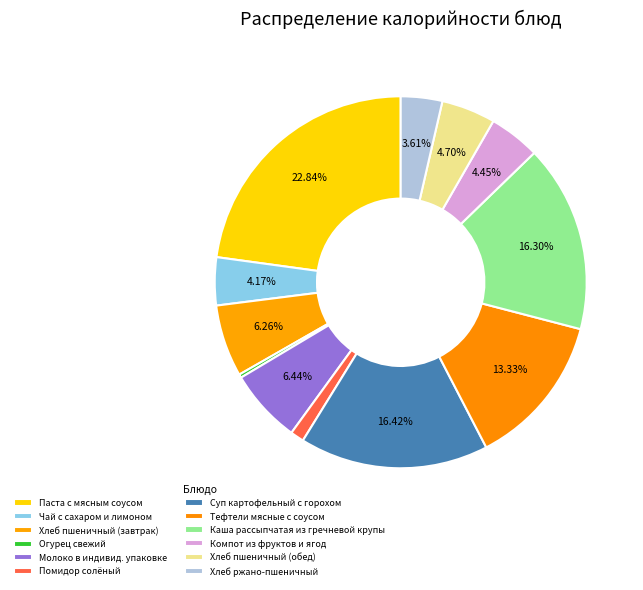

What percentage is the Хлеб ржано-пшеничный slice, to the nearest percent?

4%